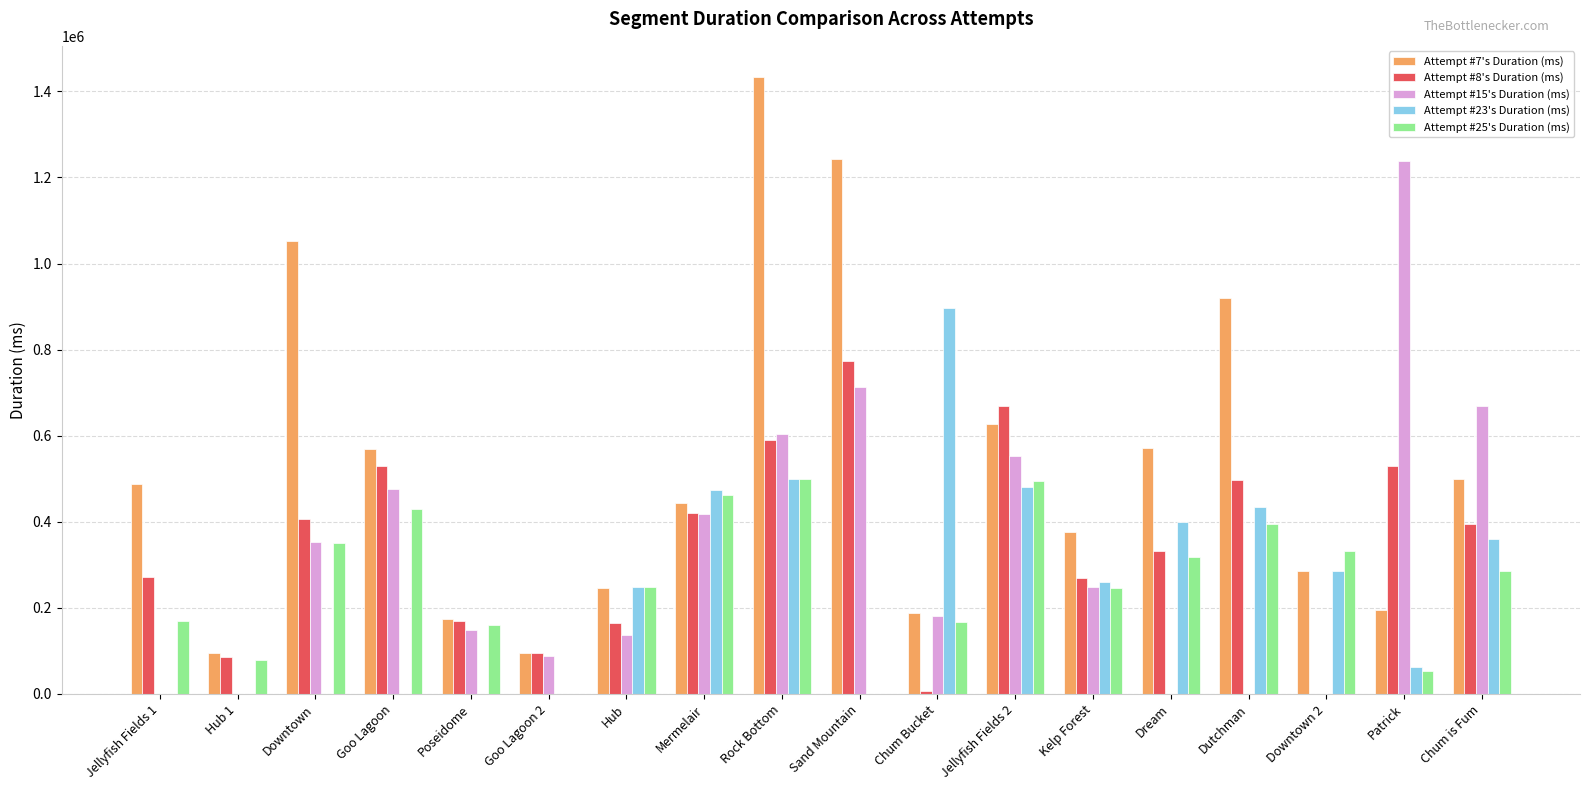

What are all the series names shown in the legend?

Attempt #7's Duration (ms), Attempt #8's Duration (ms), Attempt #15's Duration (ms), Attempt #23's Duration (ms), Attempt #25's Duration (ms)